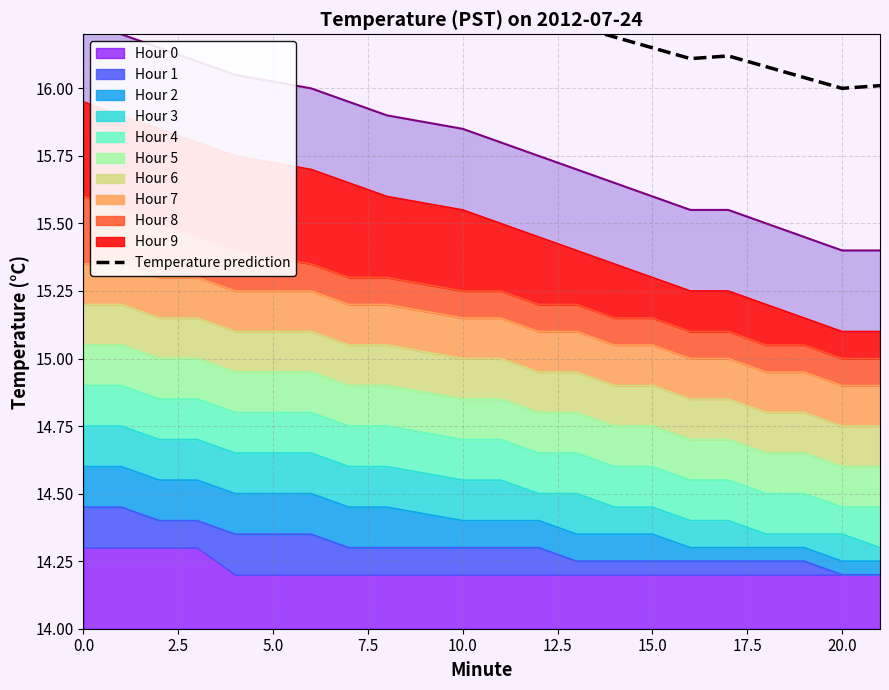

What value does the data have at 2.5?

16.6